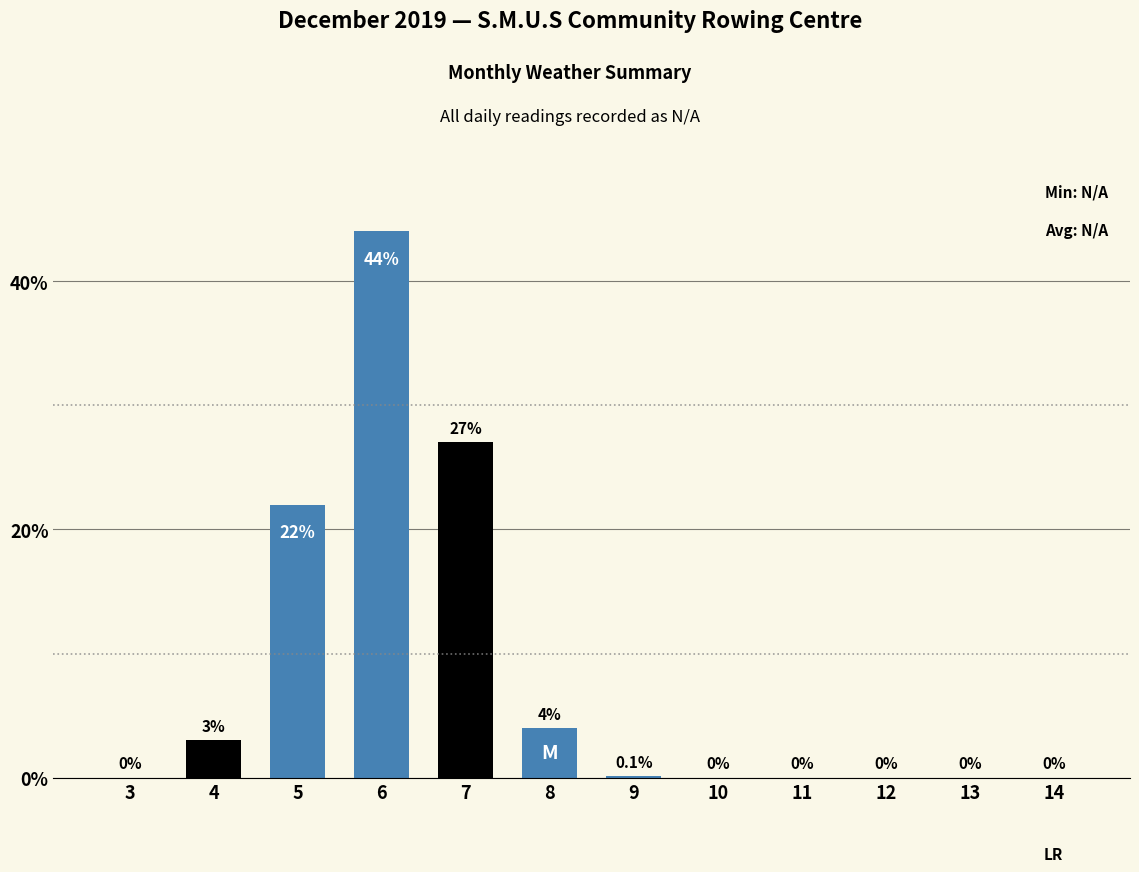

What is the approximate value at 6?

44.0